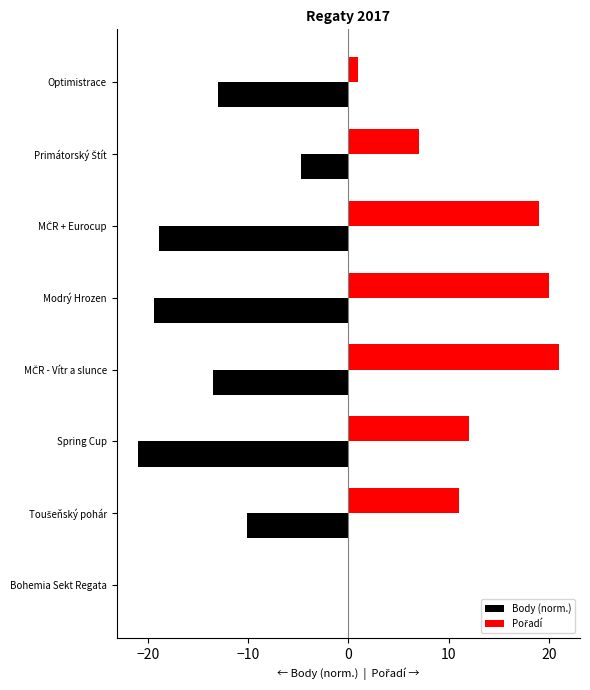

Is it true that Body (norm.) equals -13.0 at Optimistrace?

True